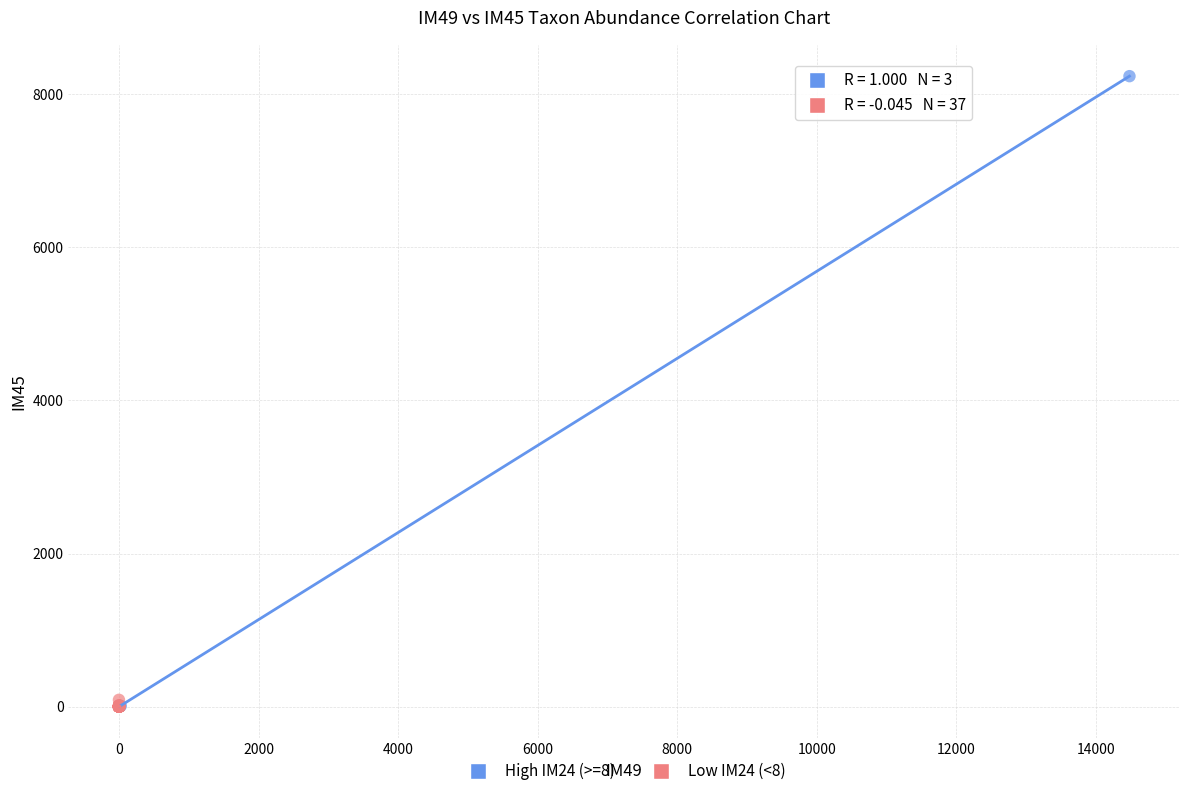

Which series reaches the maximum Y coordinate?

High IM24 (>=8)